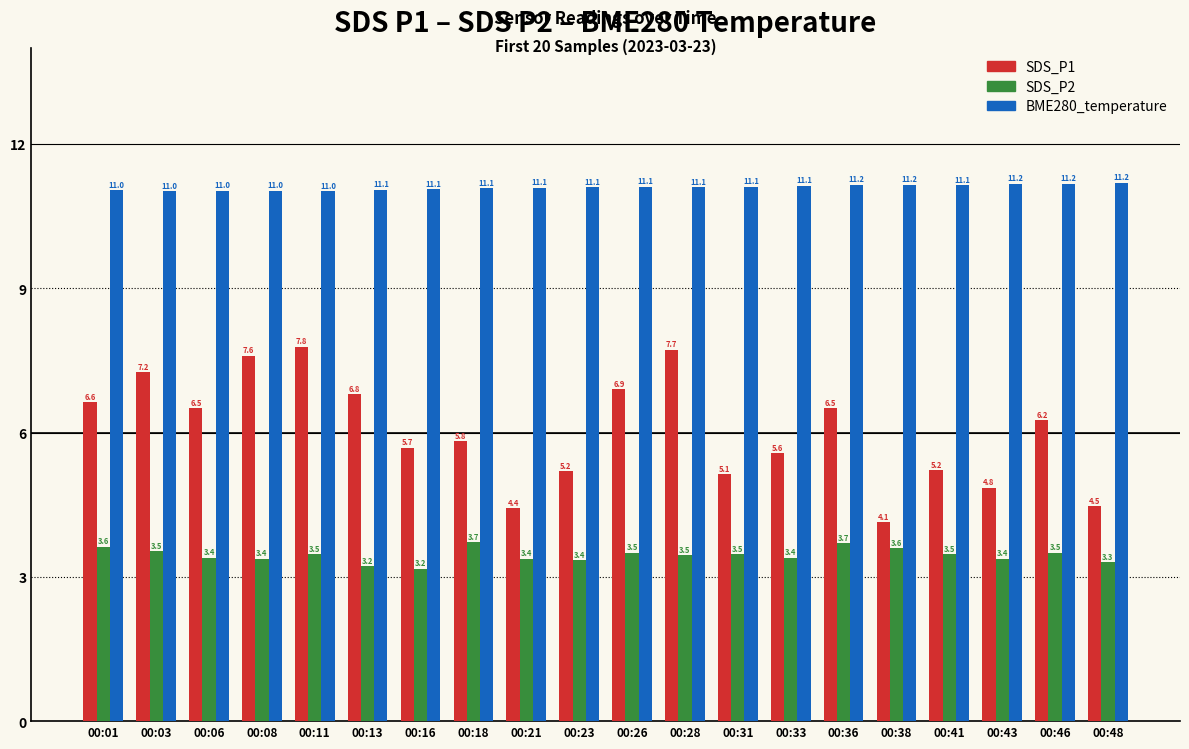

How many BME280_temperature values are between 11 and 12?

20